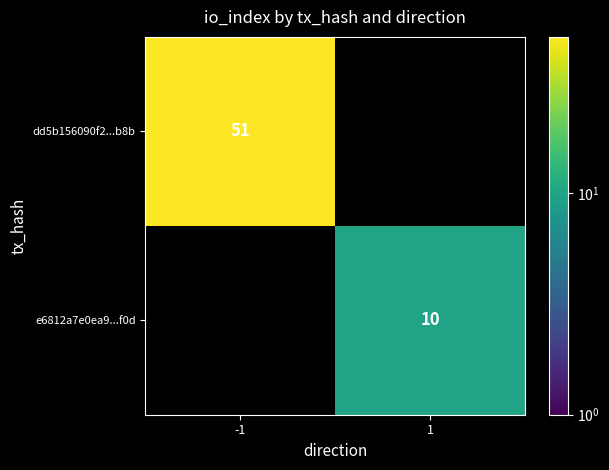

True or false: dd5b156090f2...b8b has a value of 51 at -1.

True